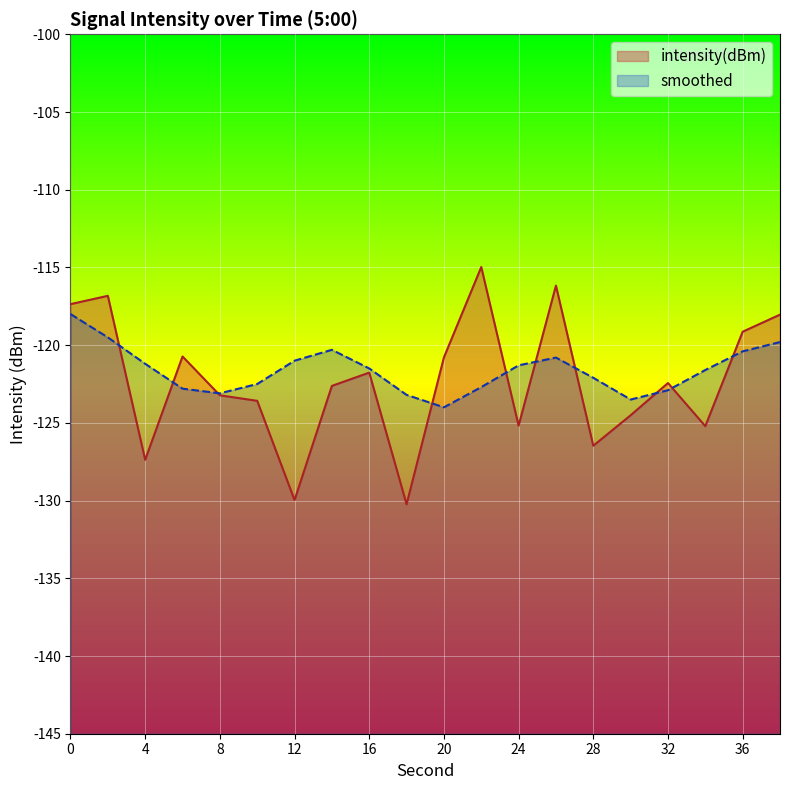

List the series in order of their overall mean, highest first.

smoothed, intensity(dBm)